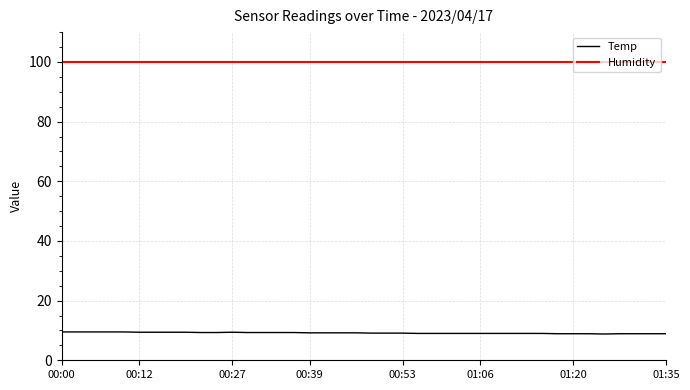

What is the average value of the Humidity series?

99.9